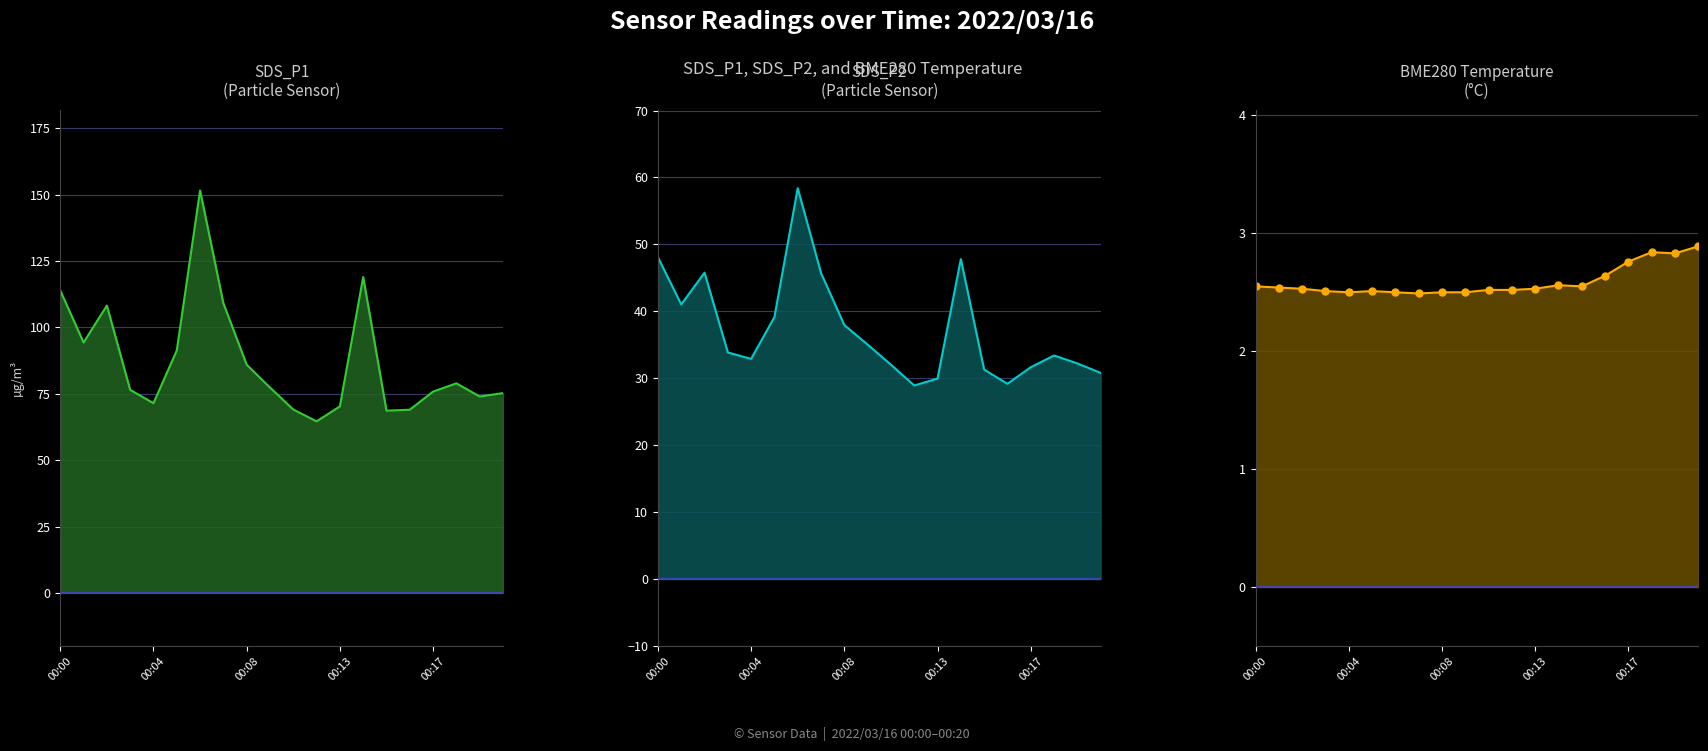

How many interior local peaks does the SDS_P1 series have?

4